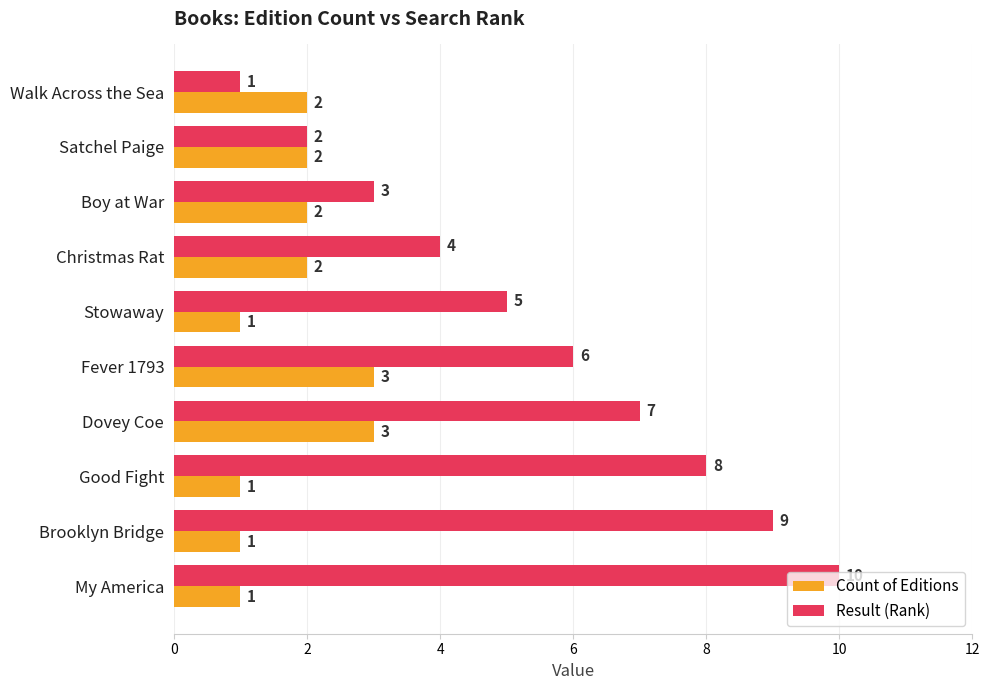

Between Boy at War and Fever 1793, which series saw the biggest shift?

Result (Rank)